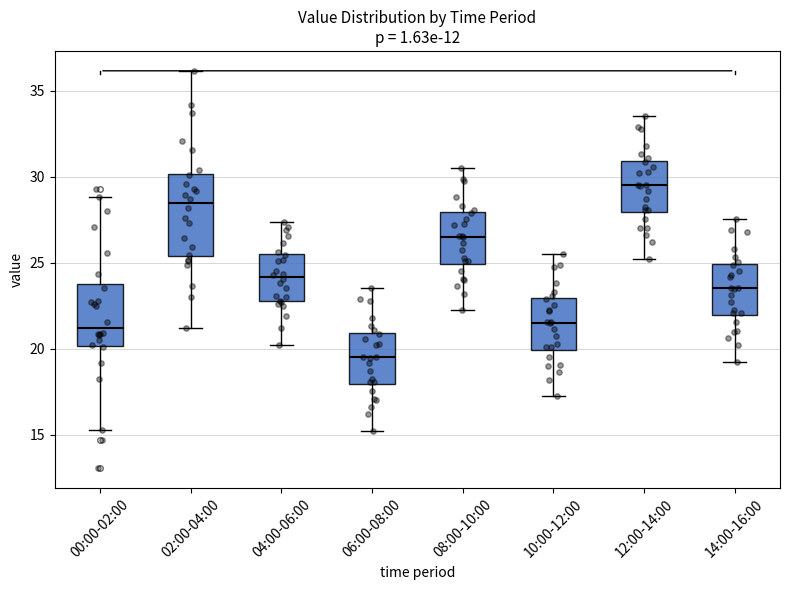

Reading left to right, read every box against the y-axis: the position of its median line, the range the box covers, and the ends of its whiskers. The values are not printed on the chart, so give them approximately, as read against the axis.

00:00-02:00: median 21.0, box 20.0 to 23.5, whiskers 15.5 to 29.0
02:00-04:00: median 28.5, box 25.5 to 30.0, whiskers 21.0 to 36.0
04:00-06:00: median 24.0, box 23.0 to 25.5, whiskers 20.0 to 27.5
06:00-08:00: median 19.5, box 18.0 to 21.0, whiskers 15.0 to 23.5
08:00-10:00: median 26.5, box 25.0 to 28.0, whiskers 22.0 to 30.5
10:00-12:00: median 21.5, box 20.0 to 23.0, whiskers 17.0 to 25.5
12:00-14:00: median 29.5, box 28.0 to 31.0, whiskers 25.0 to 33.5
14:00-16:00: median 23.5, box 22.0 to 25.0, whiskers 19.0 to 27.5